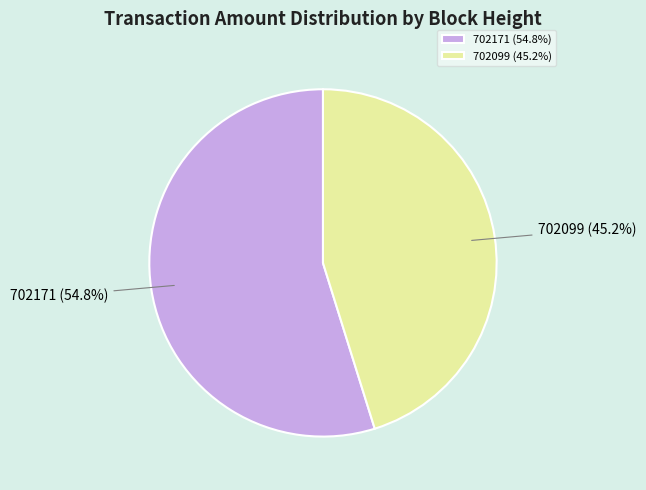

What is the largest slice in the pie chart?

702171